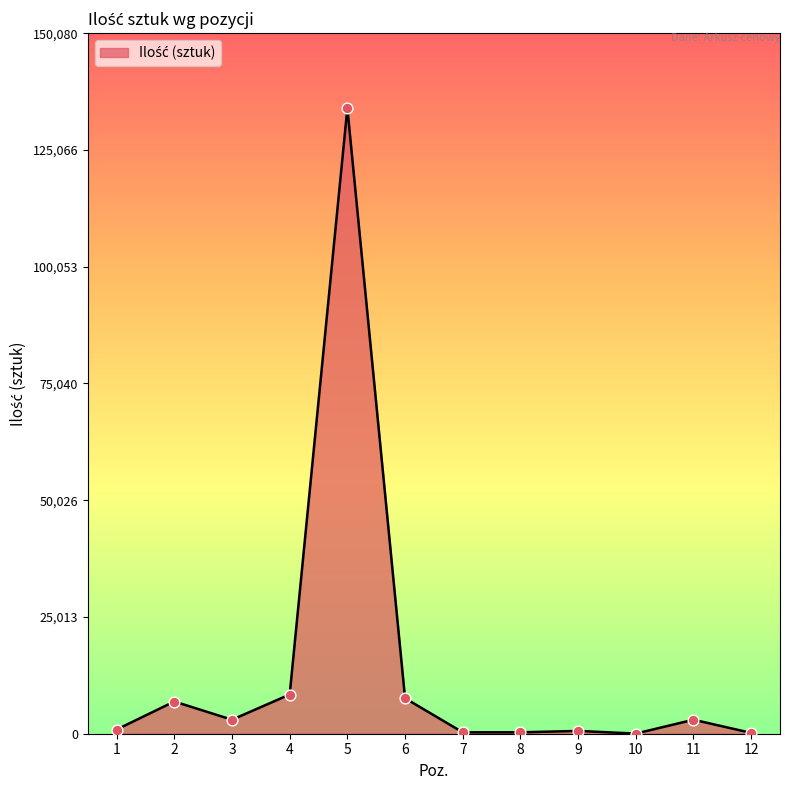

What is the change in value from 2 to 5?

+127100